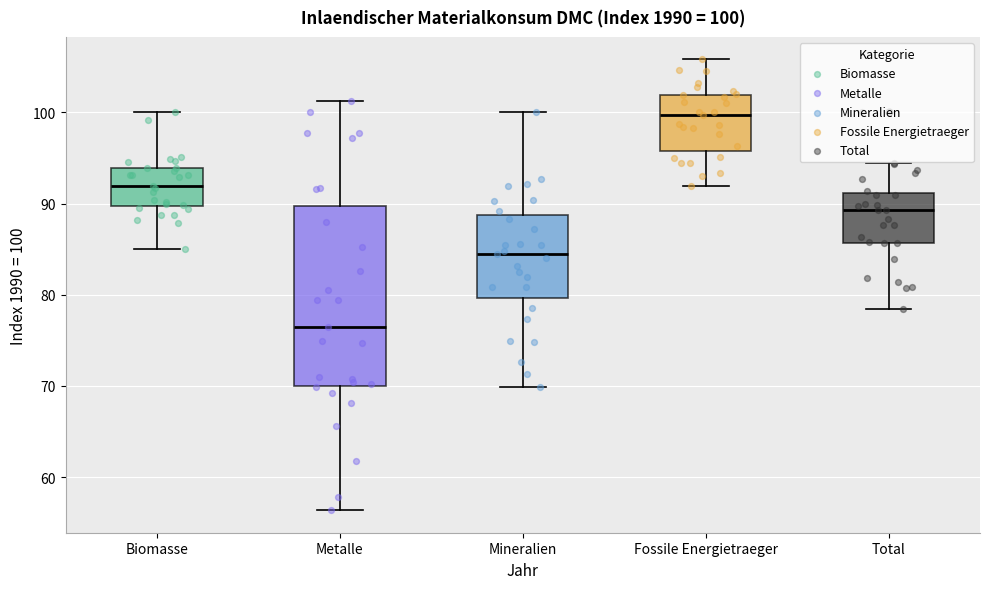

Which box's median line is the lowest?

Metalle